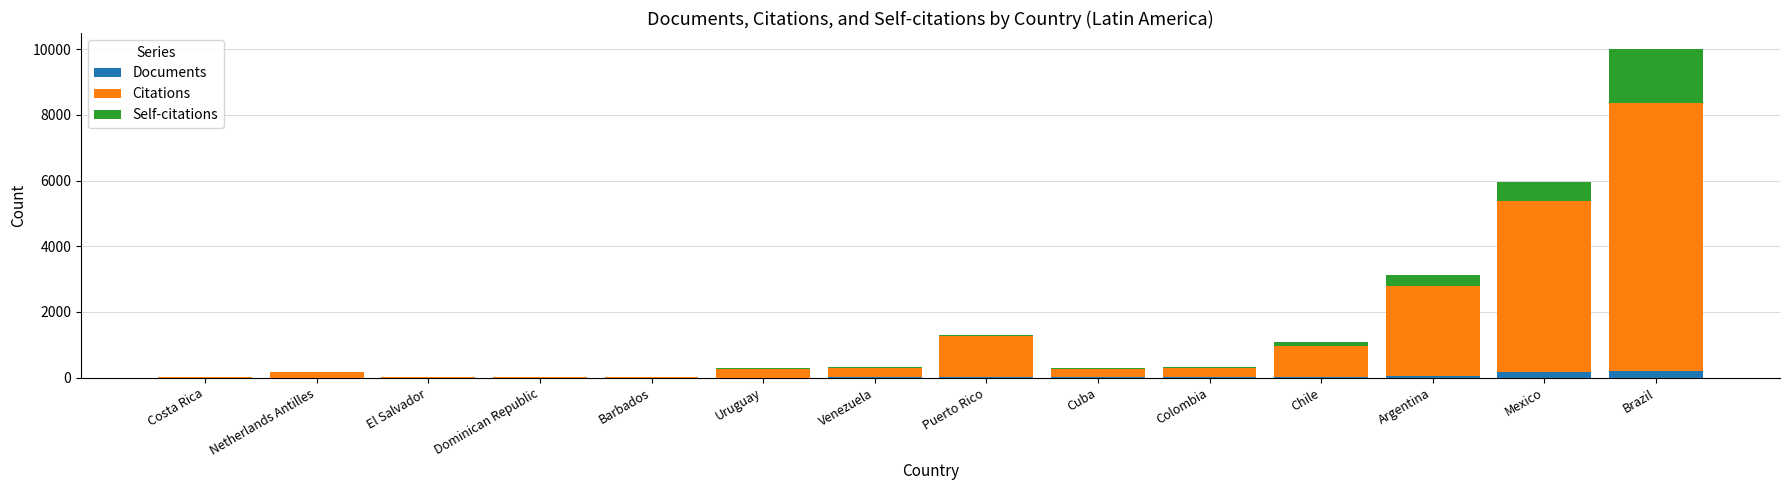

At which label does Documents reach its peak?

Brazil